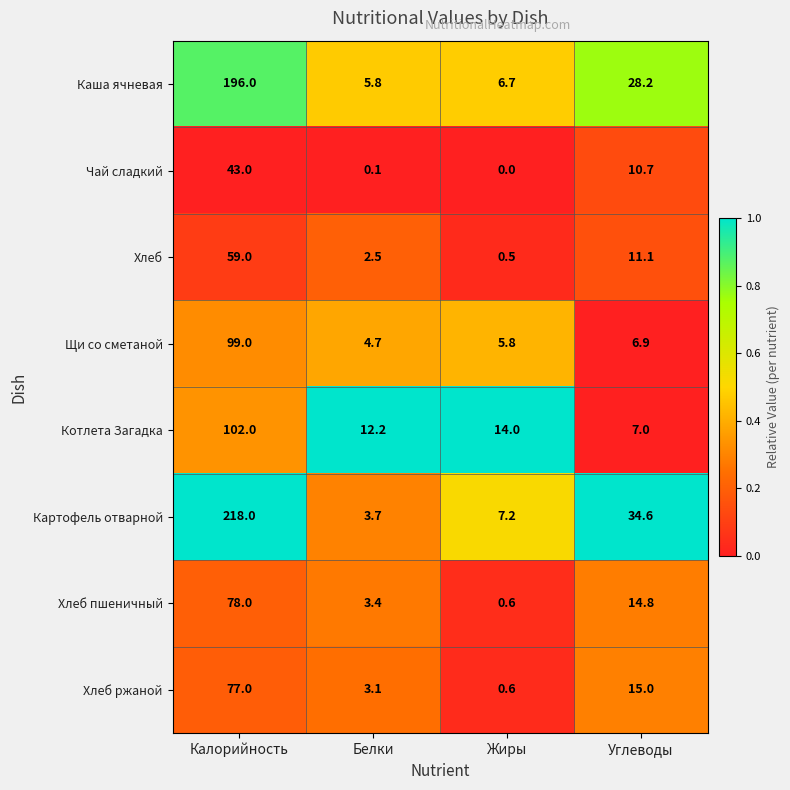

At how many categories does at least one series exceed 0?

4